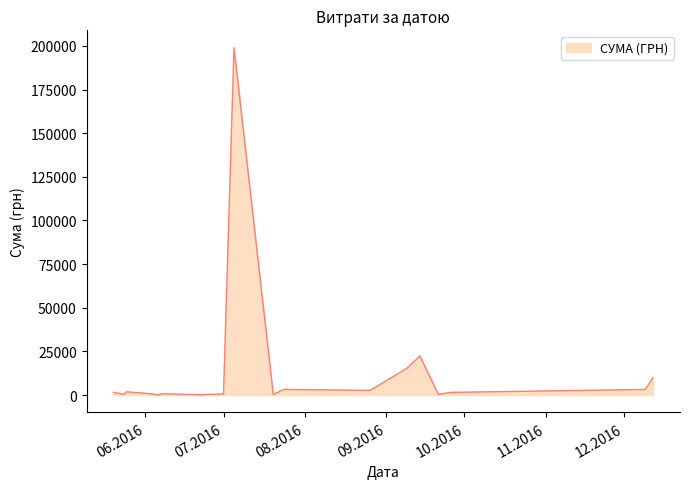

Does the chart have visible grid lines?

No